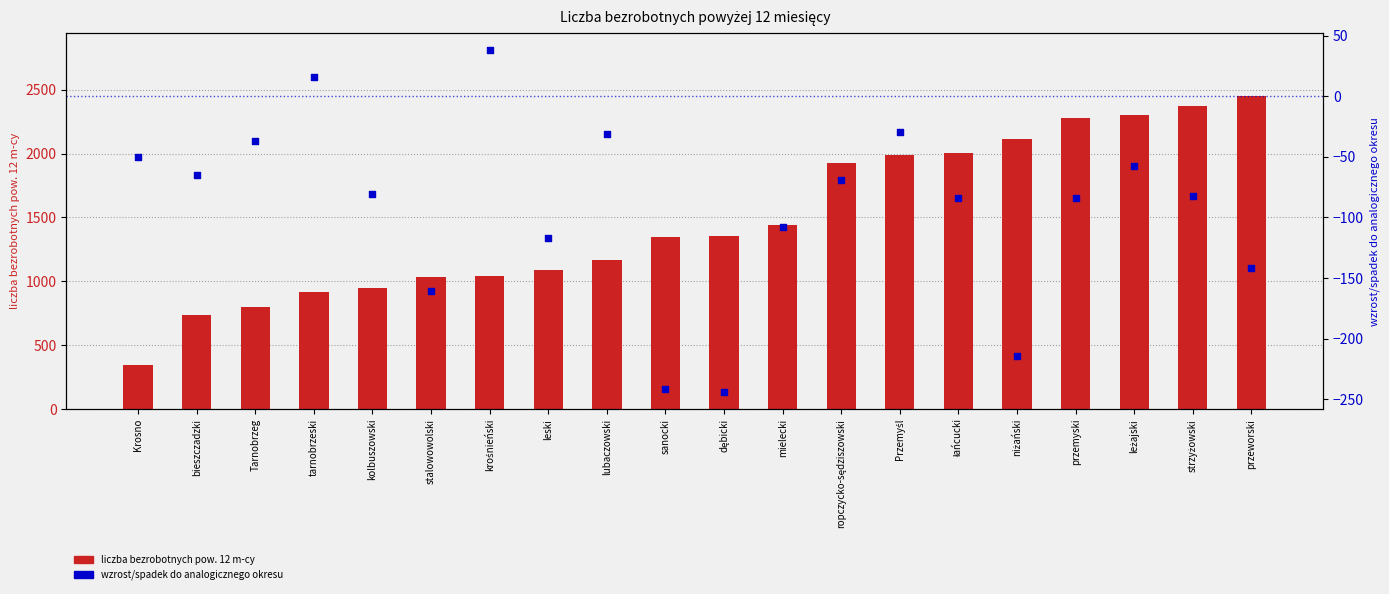

At how many categories does at least one series exceed -98?

20